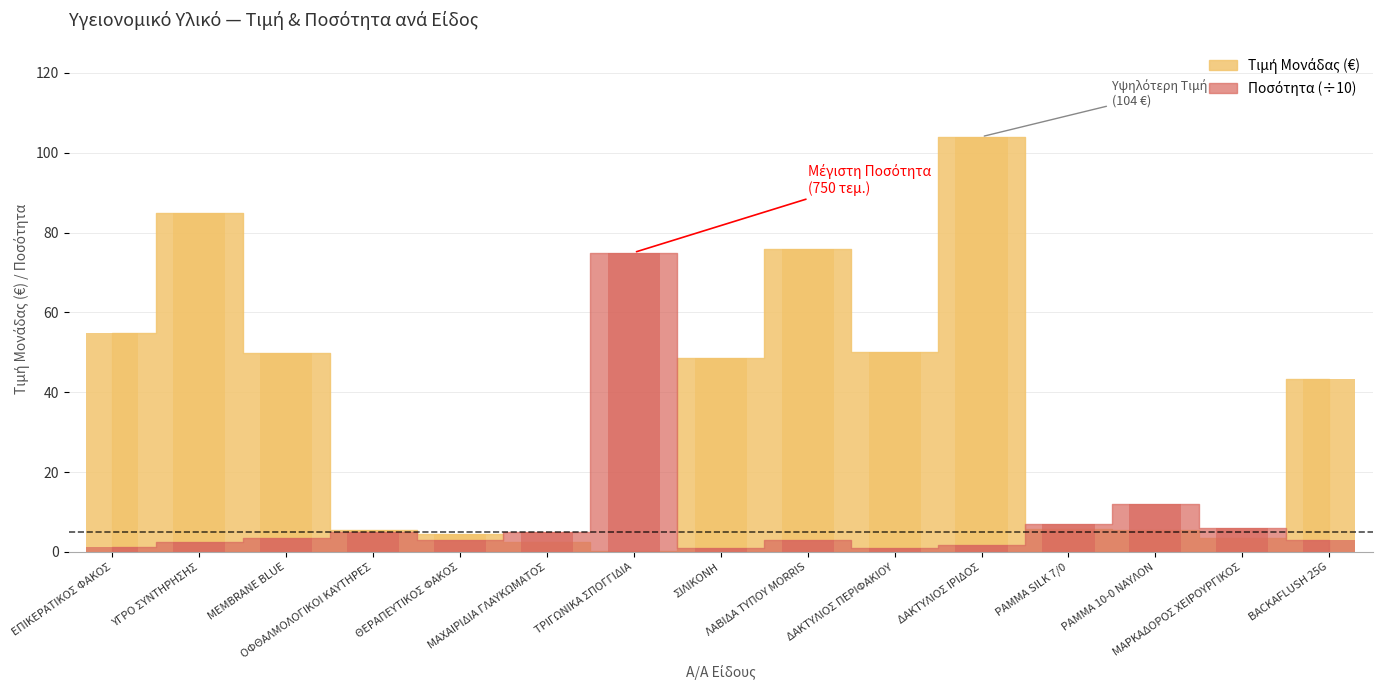

Which series changed the most between MEMBRANE BLUE and ΤΡΙΓΩΝΙΚΑ ΣΠΟΓΓΙΔΙΑ?

Ποσότητα